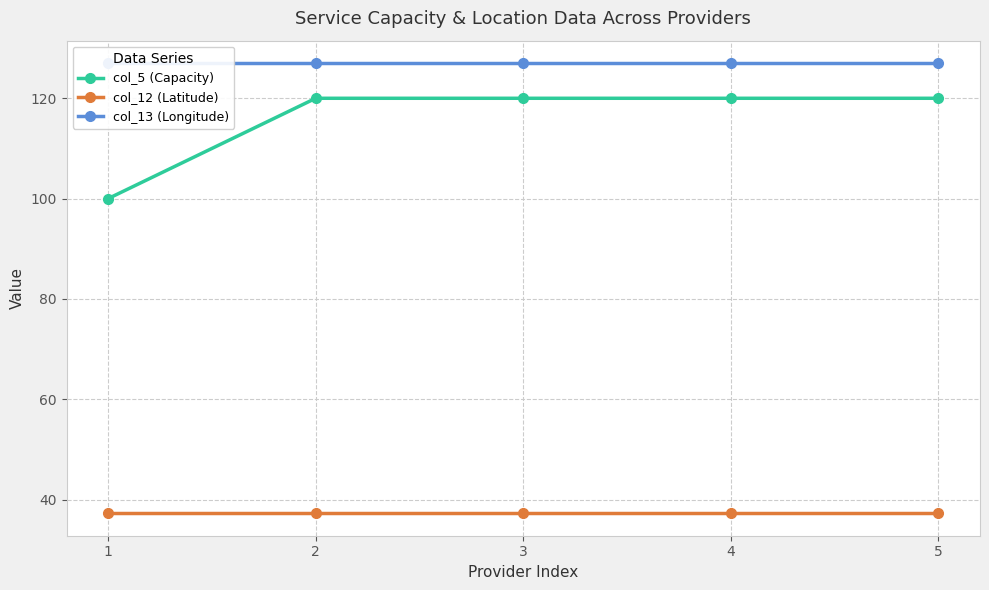

What are all the series names shown in the legend?

col_5 (Capacity), col_12 (Latitude), col_13 (Longitude)